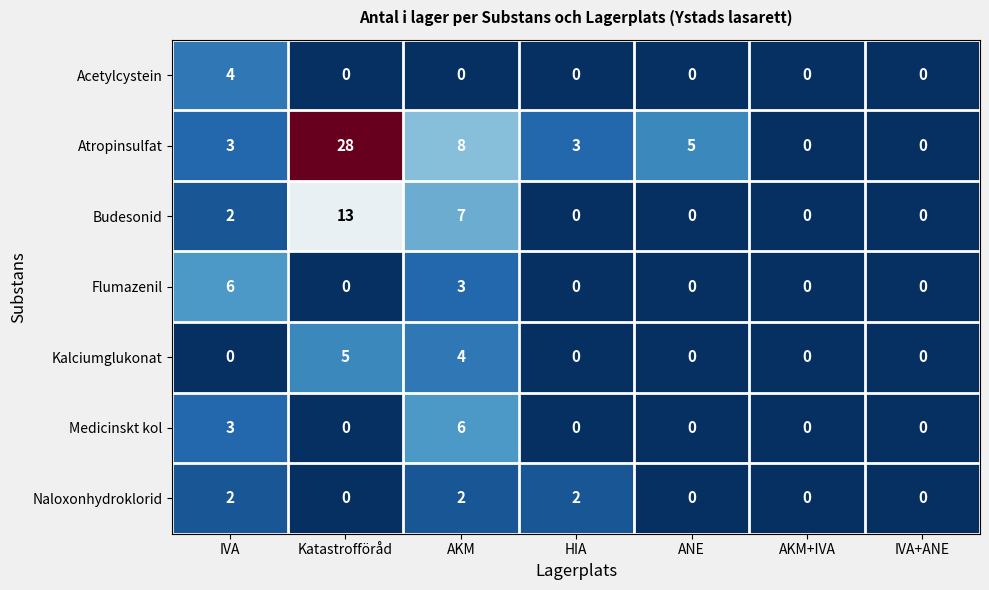

What is the maximum value for Flumazenil?

6